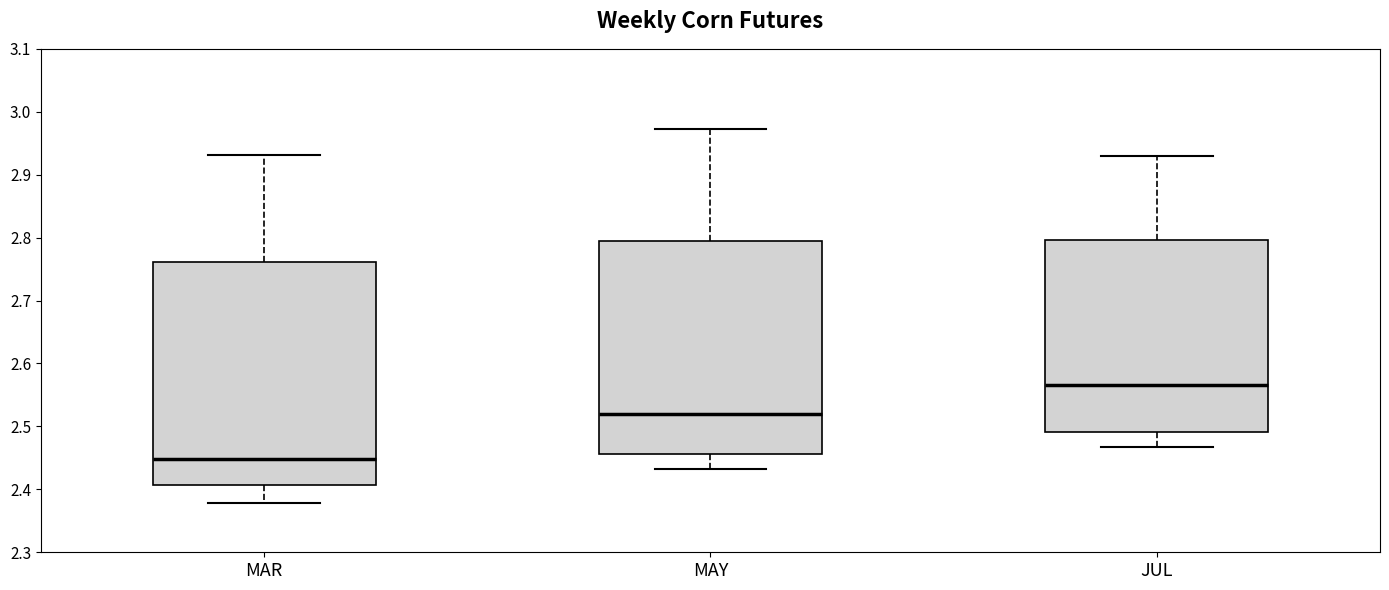

Which box's median line is the lowest?

MAR